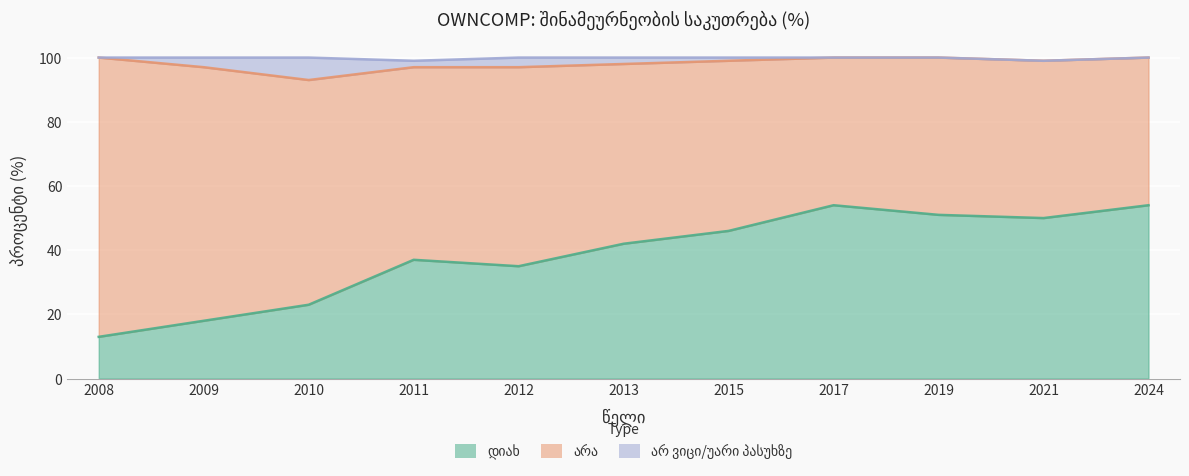

True or false: დიახ has more than 0 interior local peaks.

True